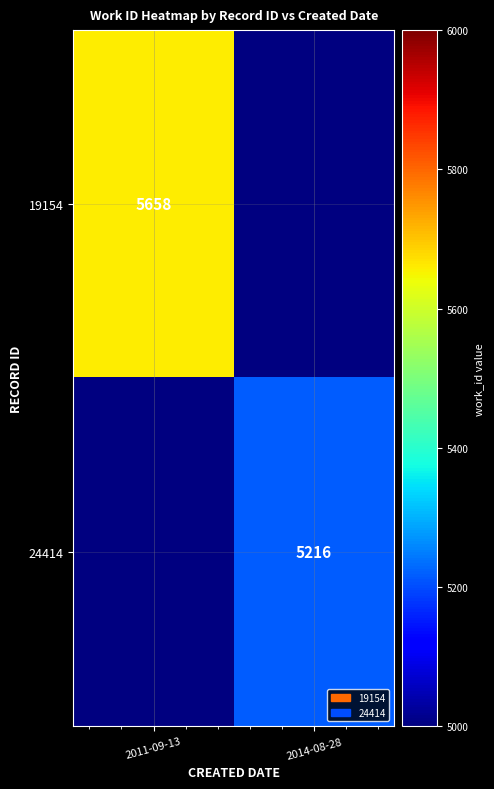

At which category does the chart reach its minimum across all series?

2014-08-28